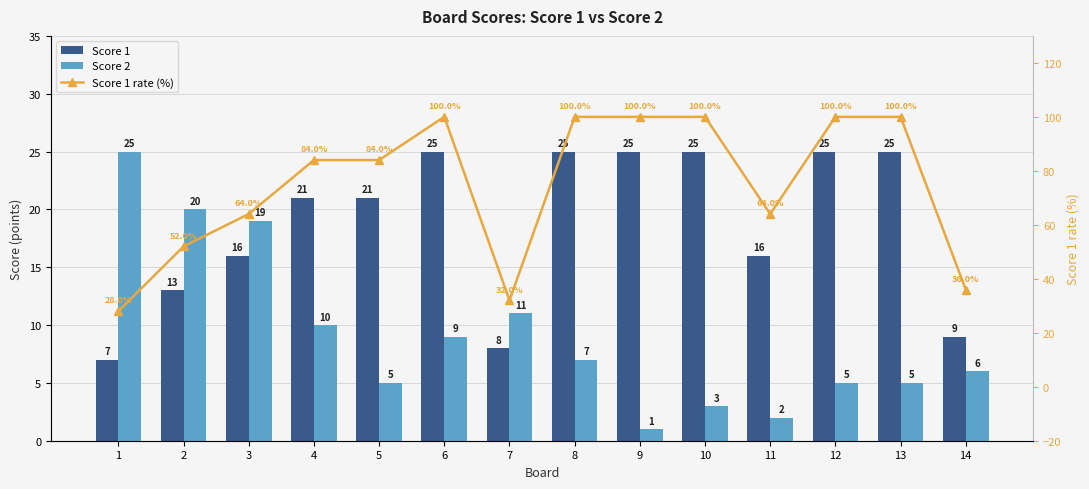

Reading left to right, list all the values displayed in this chart.

Score 1: 7.0	13.0	16.0	21.0	21.0	25.0	8.0	25.0	25.0	25.0	16.0	25.0	25.0	9.0
Score 2: 25.0	20.0	19.0	10.0	5.0	9.0	11.0	7.0	1.0	3.0	2.0	5.0	5.0	6.0
Score 1 rate (%): 28.0	52.0	64.0	84.0	84.0	100.0	32.0	100.0	100.0	100.0	64.0	100.0	100.0	36.0